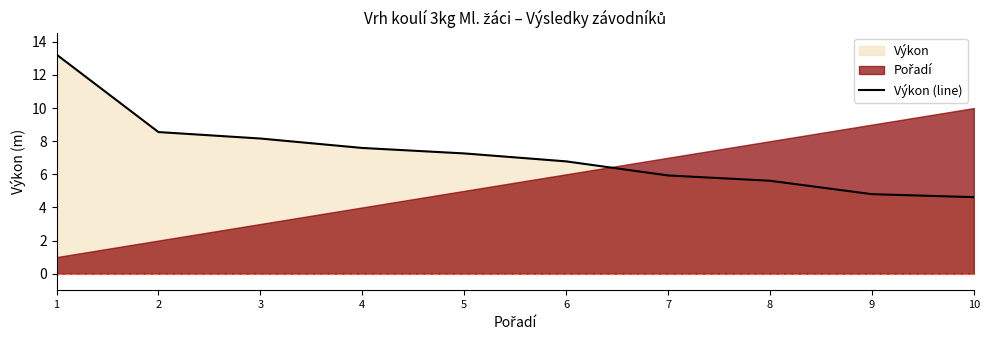

True or false: there are more than 1 points higher than both neighbors.

False